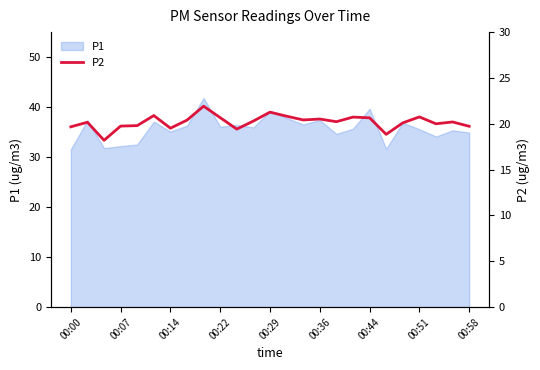

The P1 series shows 8.3 at 00:22. True or false?

False